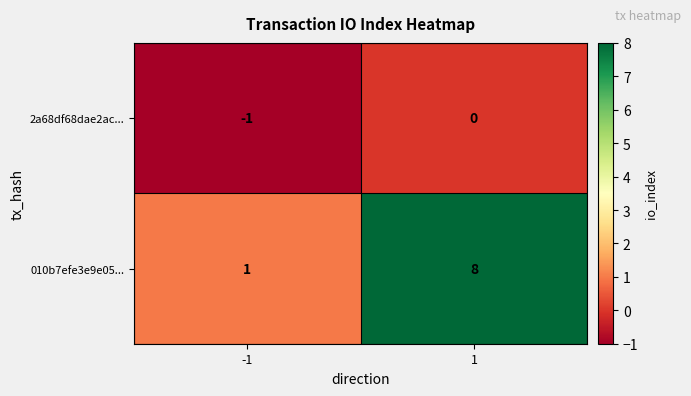

What is the sum of the 010b7efe3e9e05... values at 1 and -1?

9